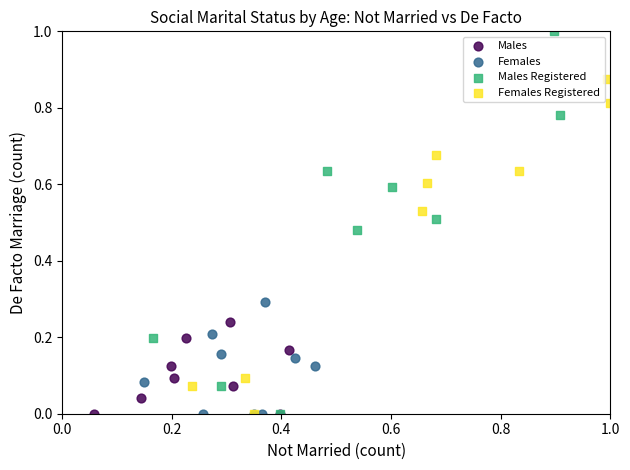

What are all the series names shown in the legend?

Males, Females, Males Registered, Females Registered